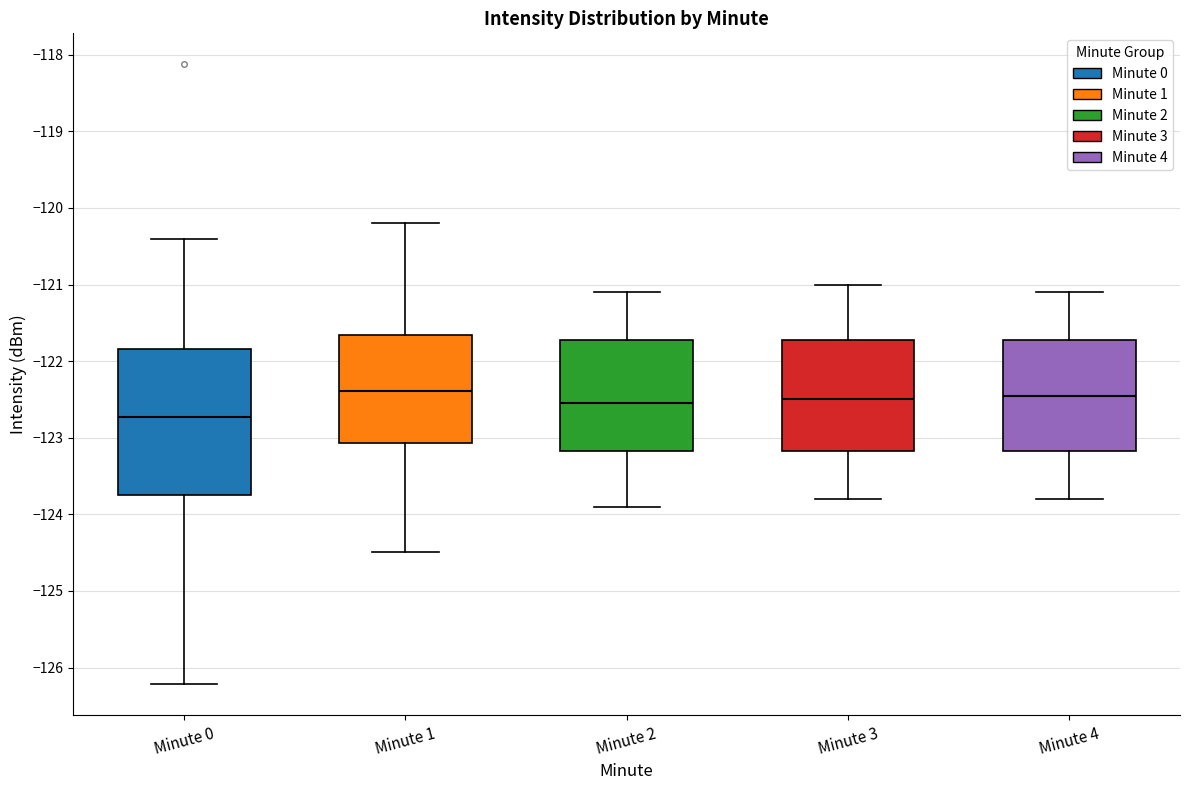

Where does the upper whisker of the box for Minute 1 end on the y-axis? The values are not printed on the chart, so give them approximately, as read against the axis.

-120.2